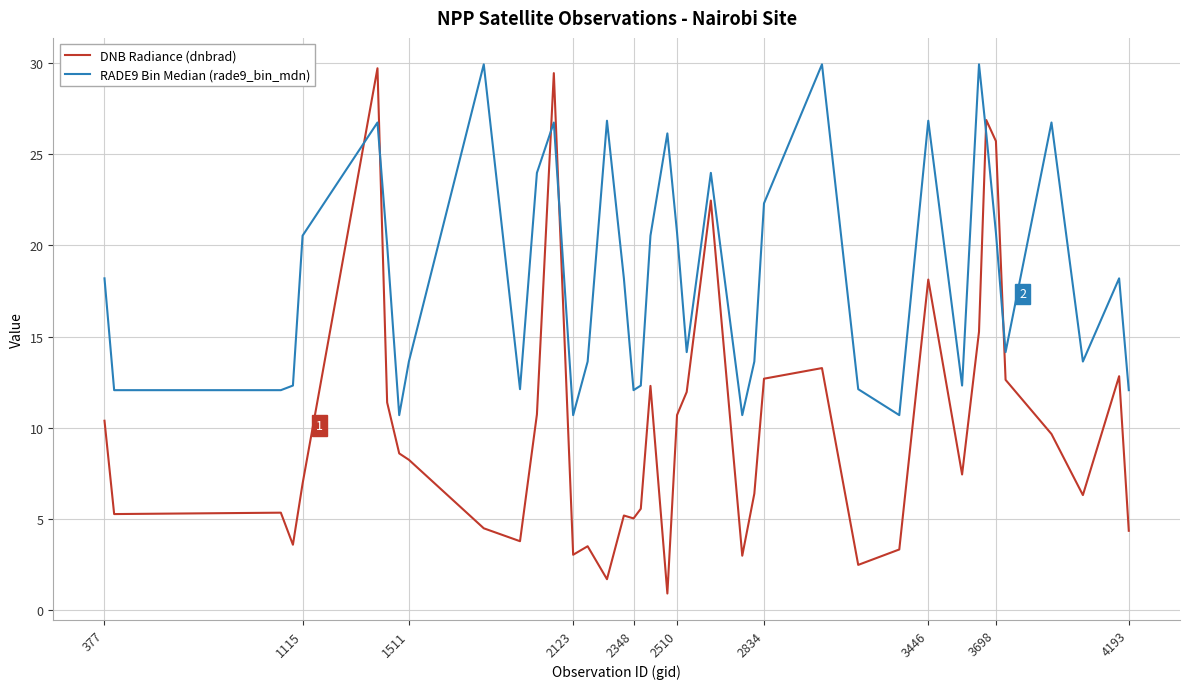

Which series has the largest range (max minus min)?

DNB Radiance (dnbrad)